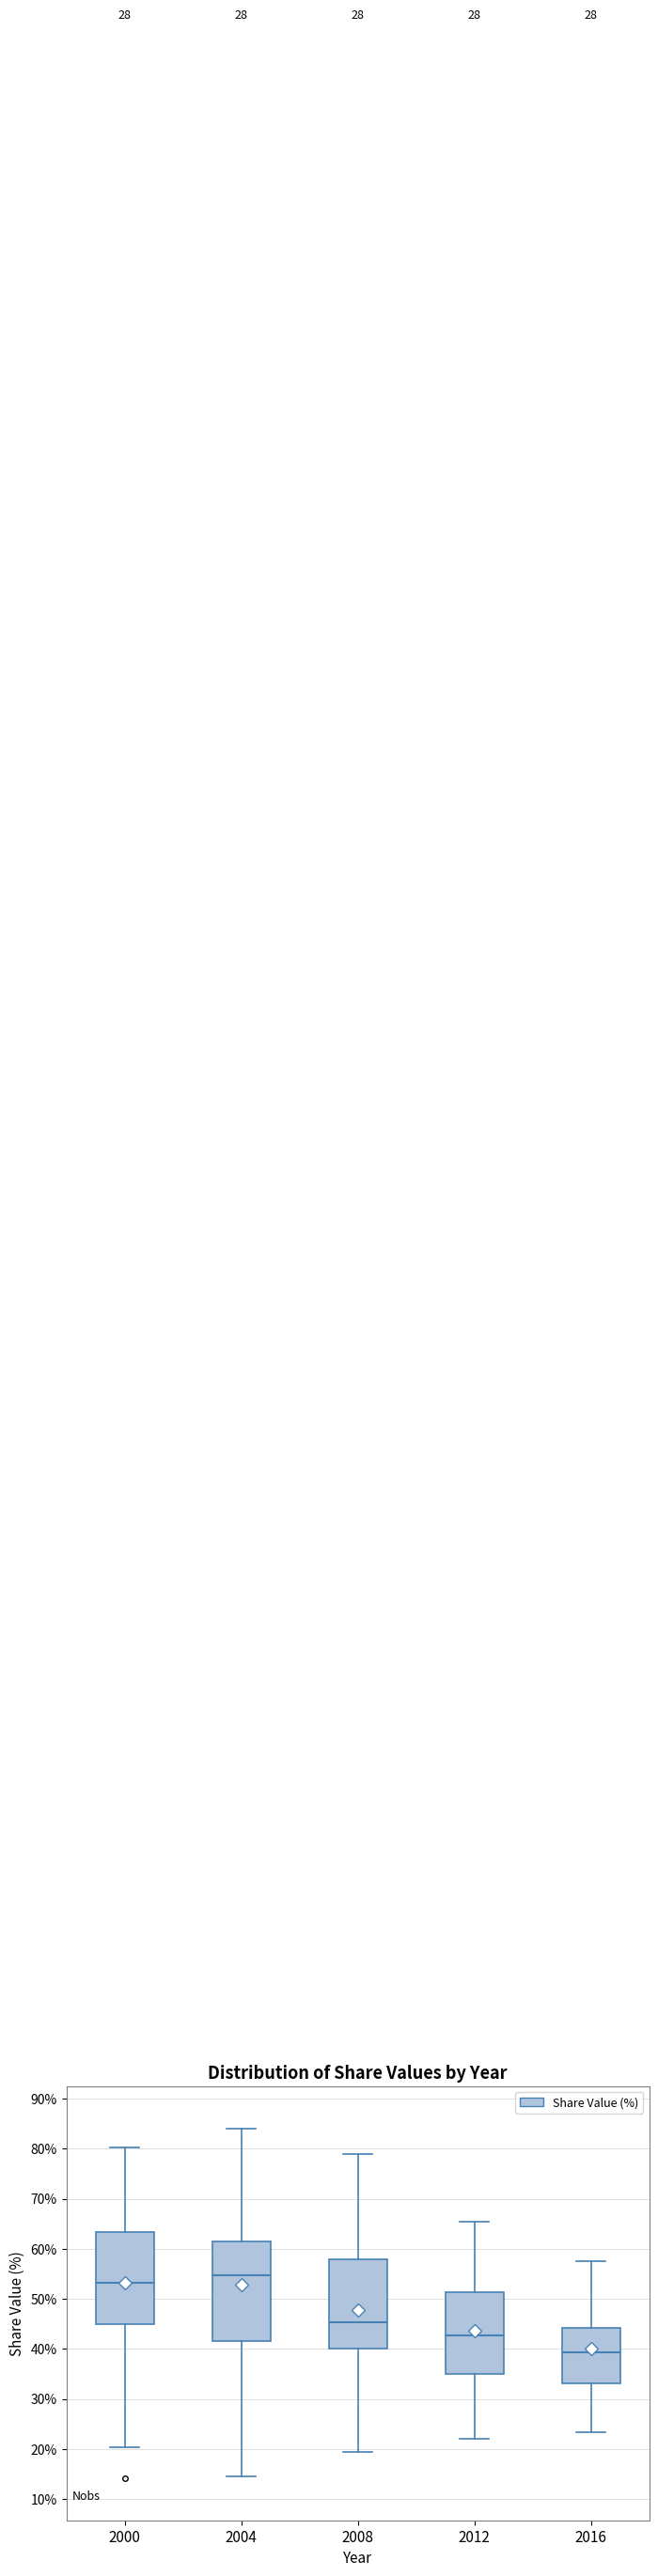

Reading left to right, transcribe this box plot: for each box, give where its median line is, the range the box spans, and where its two whiskers end, as read against the y-axis. The values are not printed on the chart, so give them approximately, as read against the axis.

2000: median 53, box 45 to 63, whiskers 20 to 80
2004: median 55, box 42 to 61, whiskers 15 to 84
2008: median 45, box 40 to 58, whiskers 19 to 79
2012: median 43, box 35 to 51, whiskers 22 to 65
2016: median 39, box 33 to 44, whiskers 23 to 58